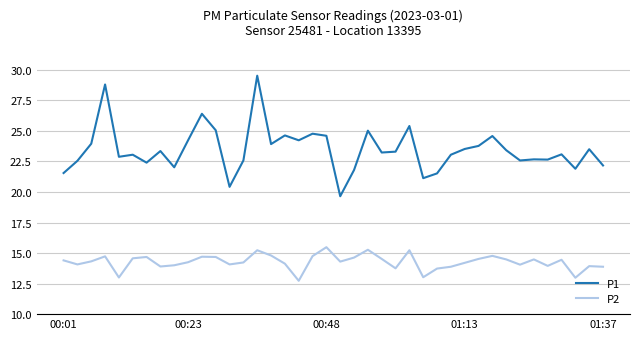

How many categories are shown in the chart?

40